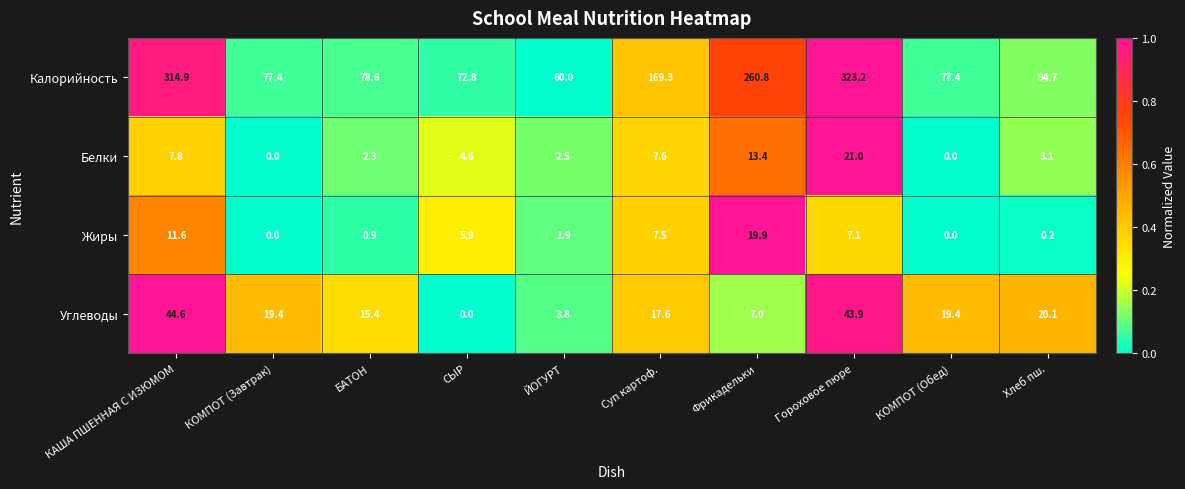

Which series has the largest total across all categories?

Калорийность